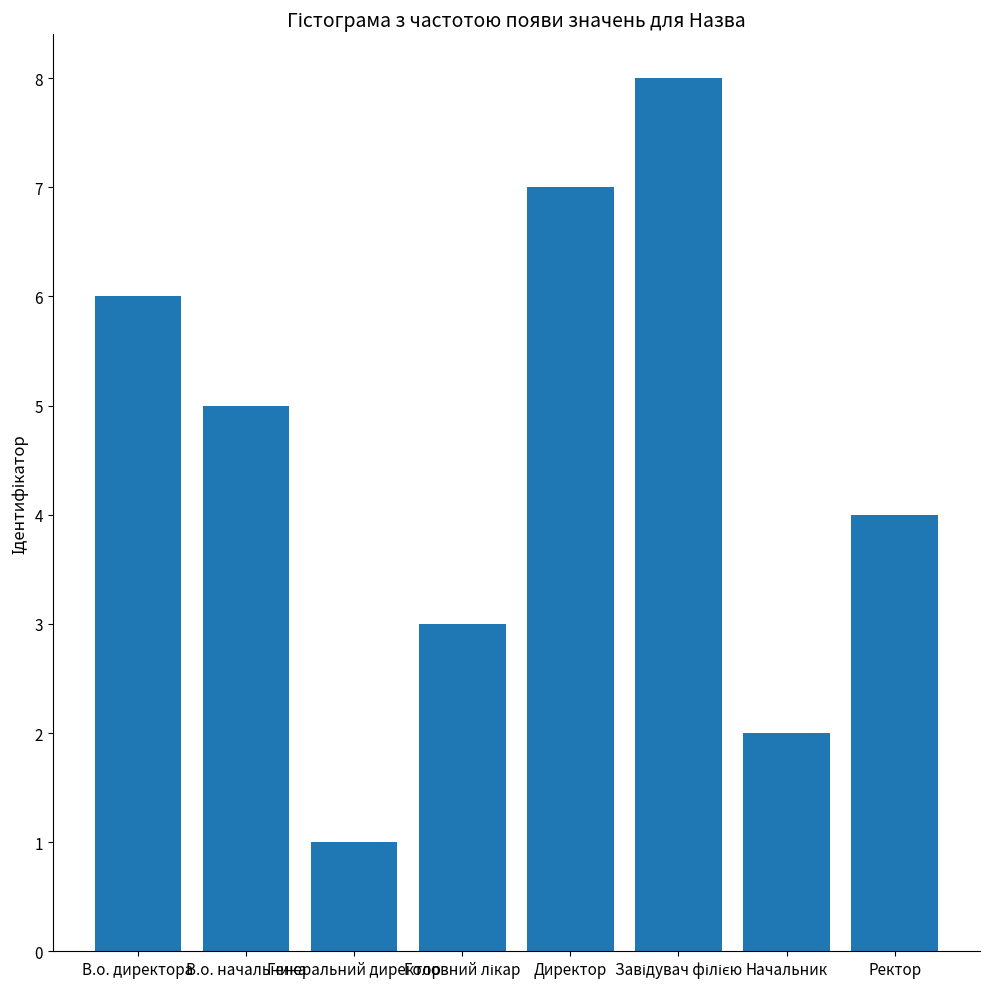

What is the sum of all values?

36